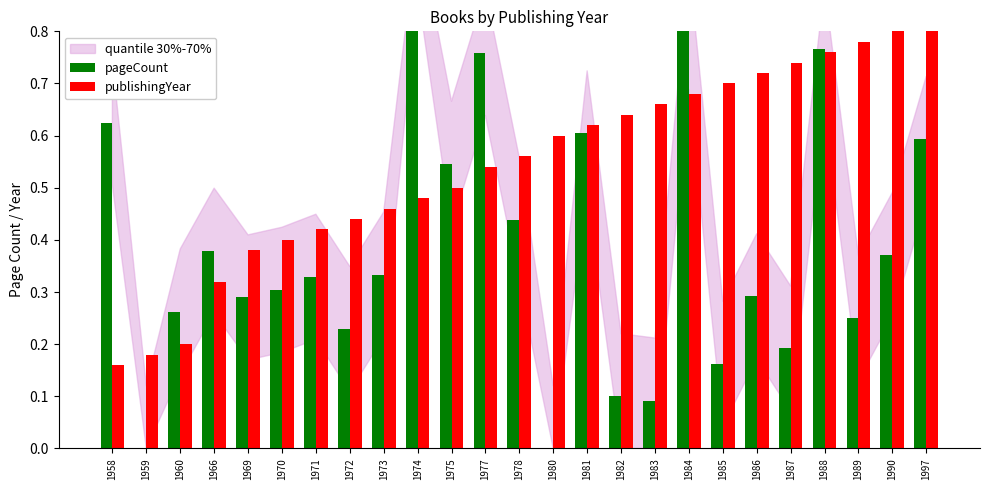

The publishingYear series shows 0.5 at 1974. True or false?

True